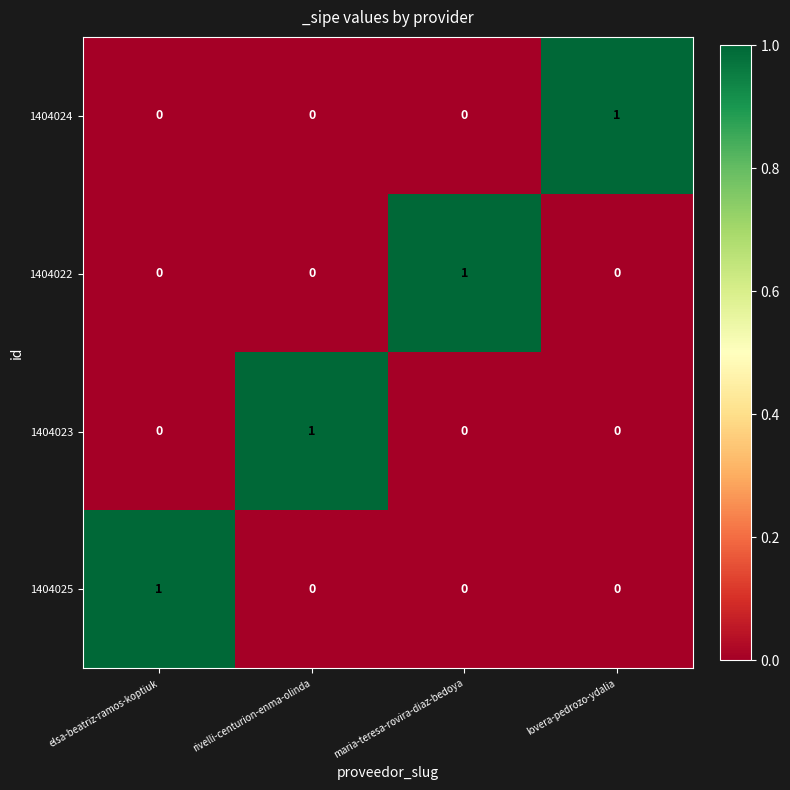

Is it true that 1404024 equals 1 at lovera-pedrozo-ydalia?

True